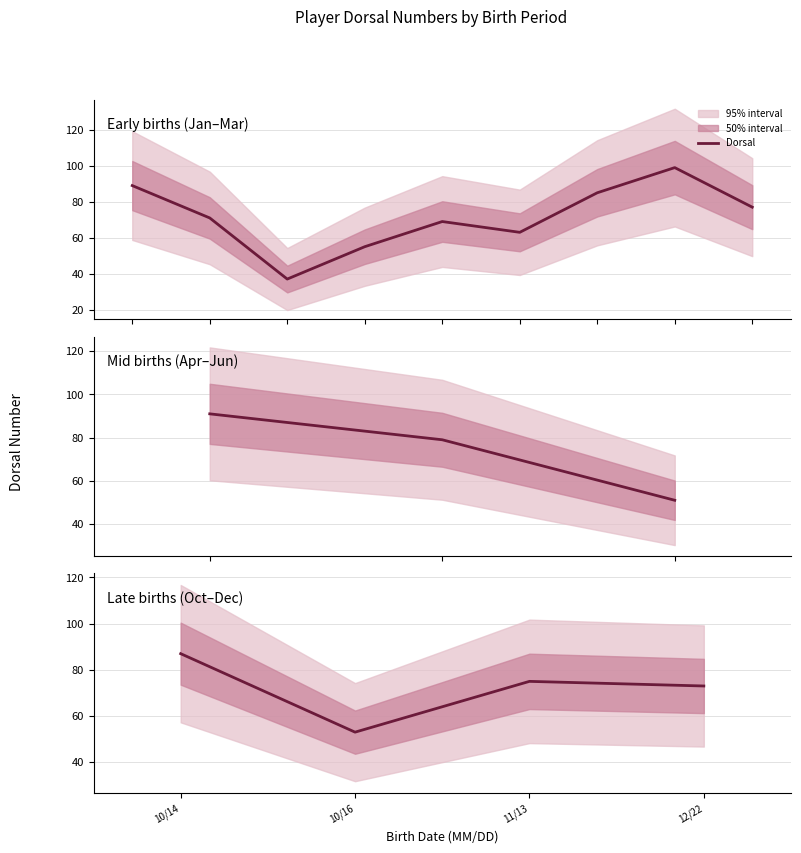

What is the difference between the maximum and minimum values?

34